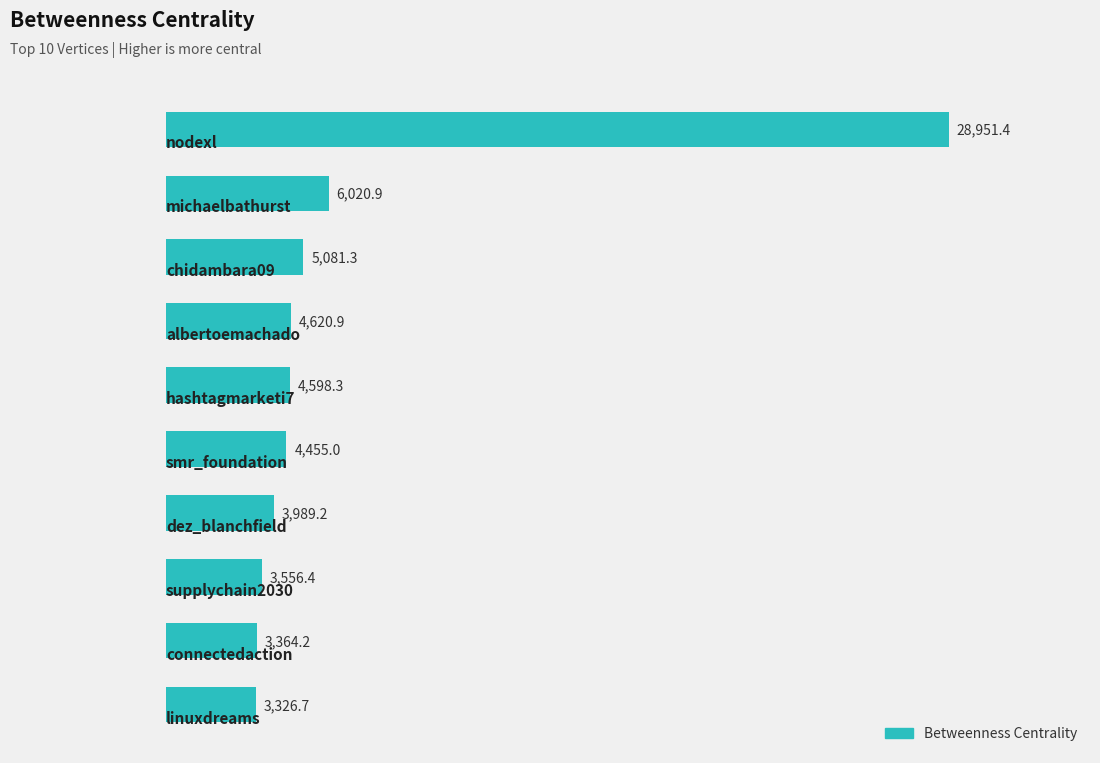

What is the value of the 7th bar from the top?

3989.2